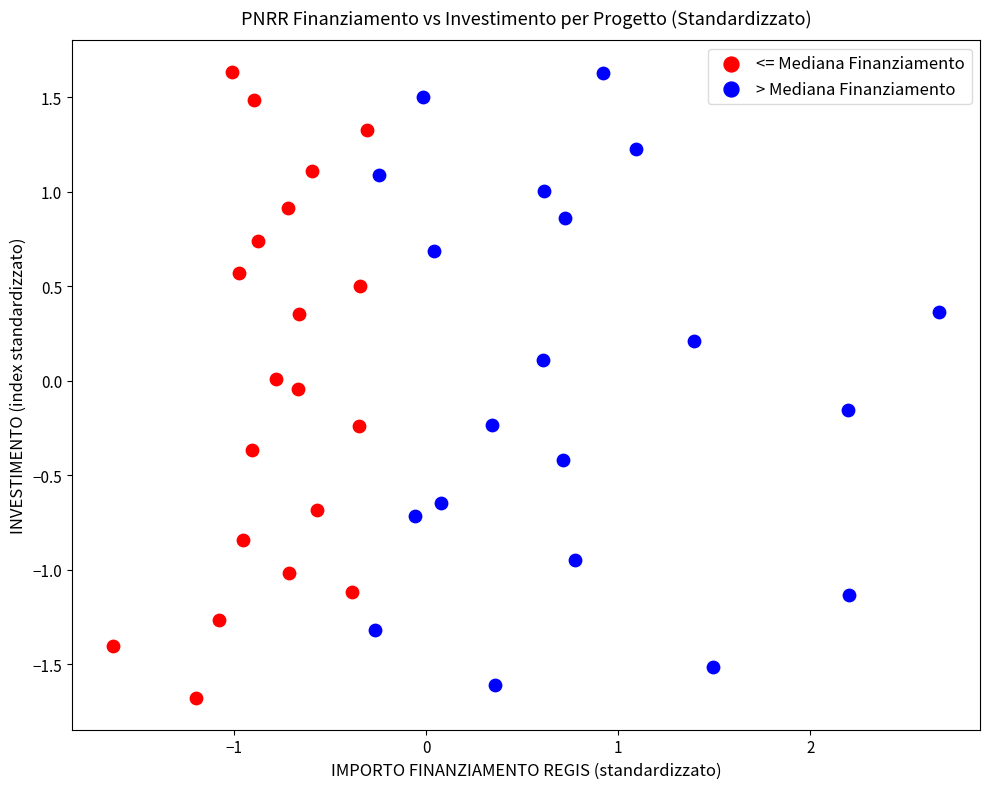

Which series contains the lowest Y value?

<= Mediana Finanziamento